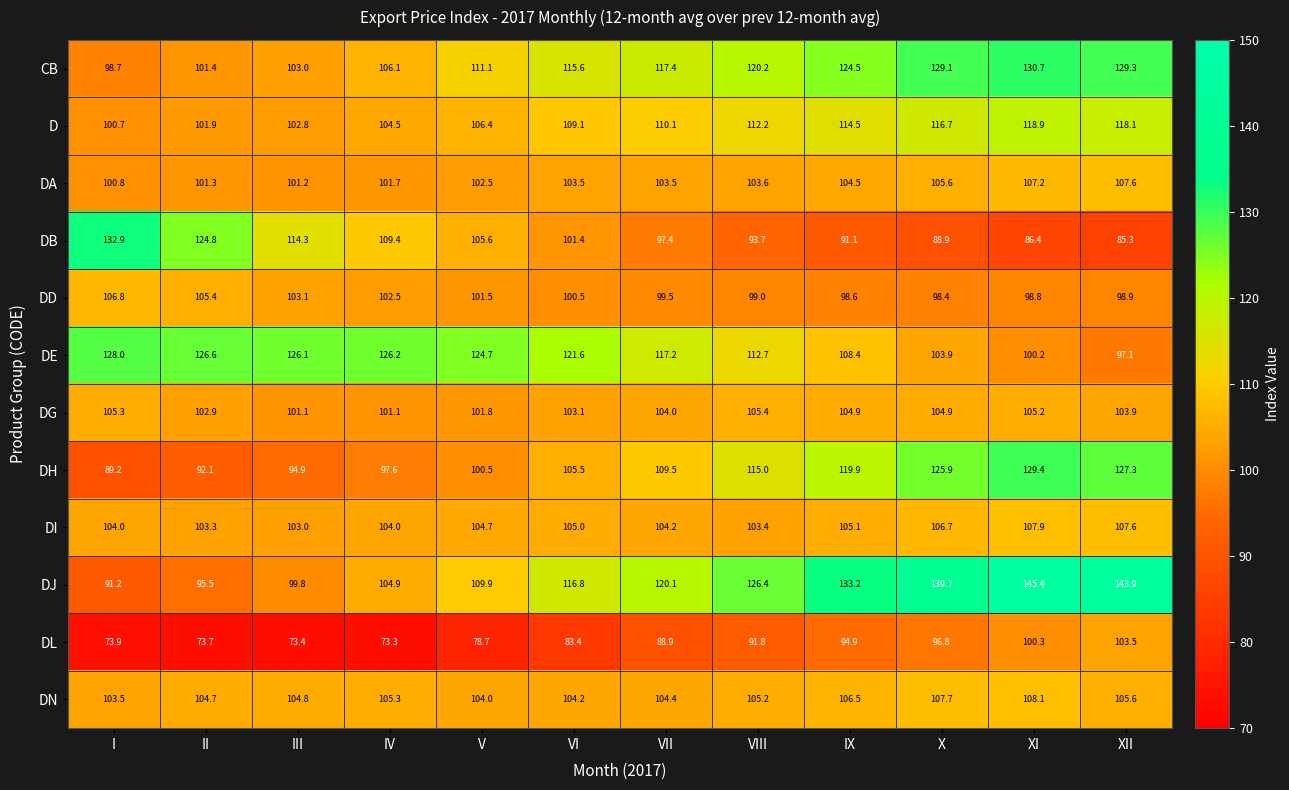

What is the sum of the DD values at XII and III?

202.0